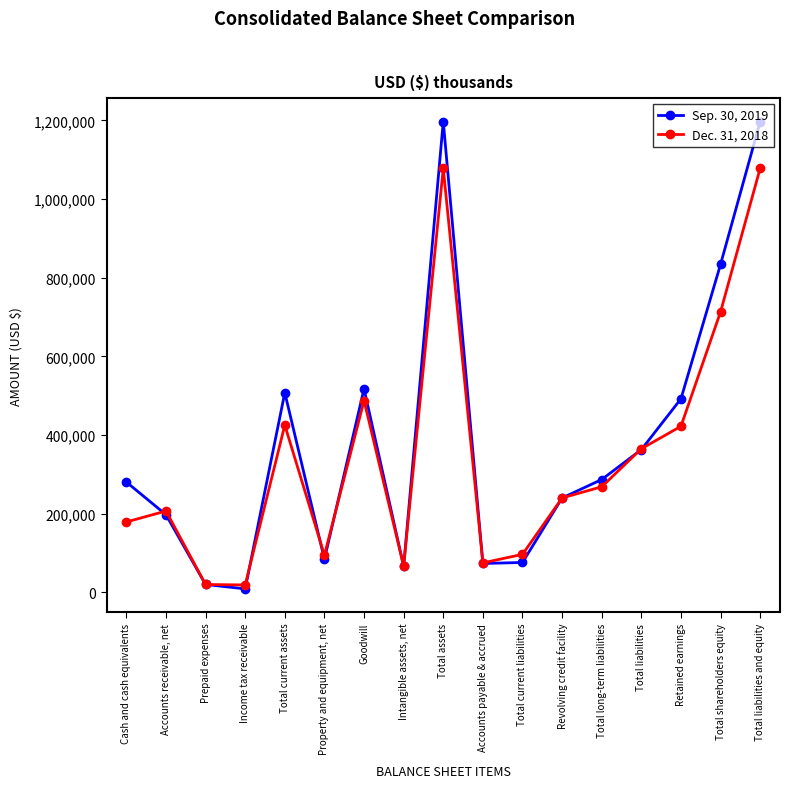

How many series are shown in this chart?

2